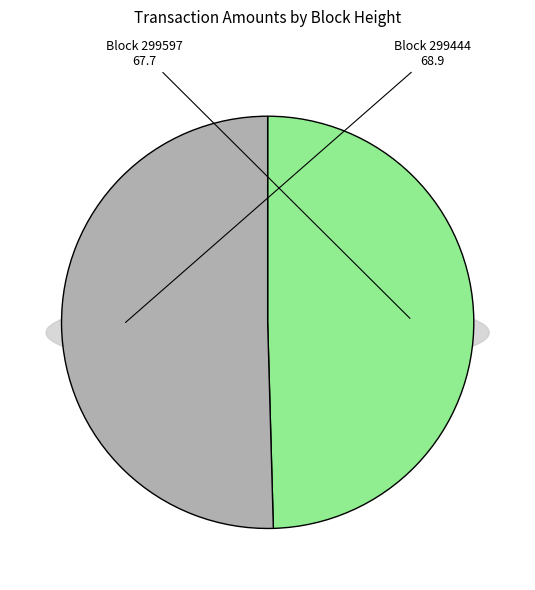

To the nearest percent, what portion does 299597 represent?

50%